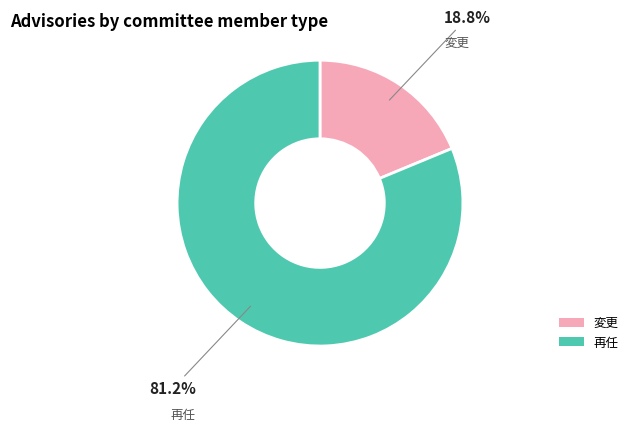

What percentage is NOT represented by 変更?

81.2%